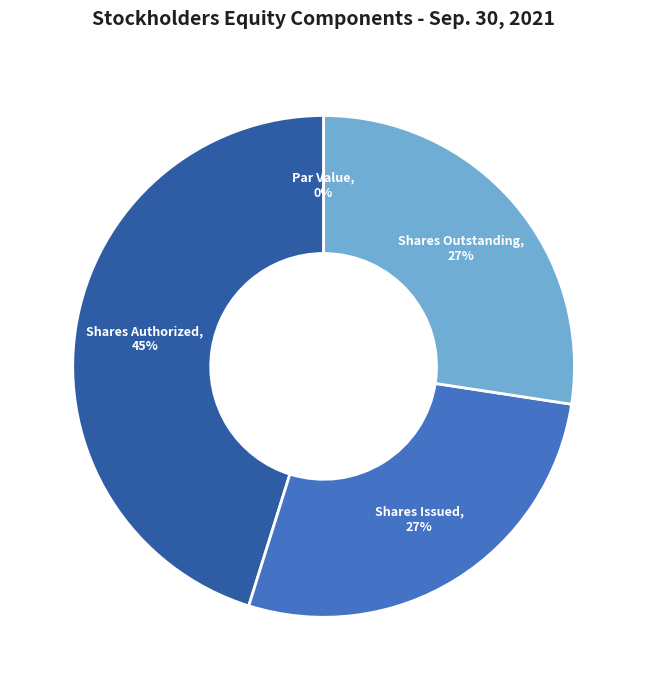

Does any single category account for the majority?

No